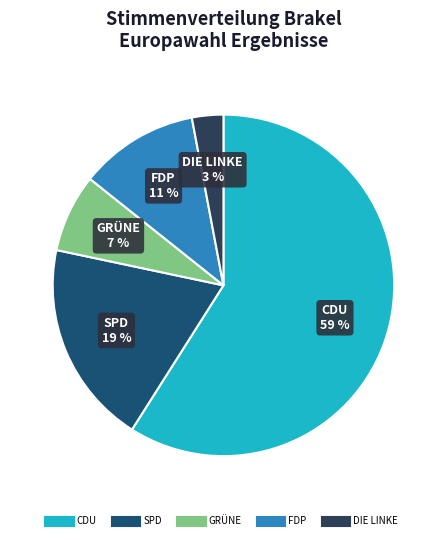

Rank the categories by value from lowest to highest.

DIE LINKE, GRÜNE, FDP, SPD, CDU